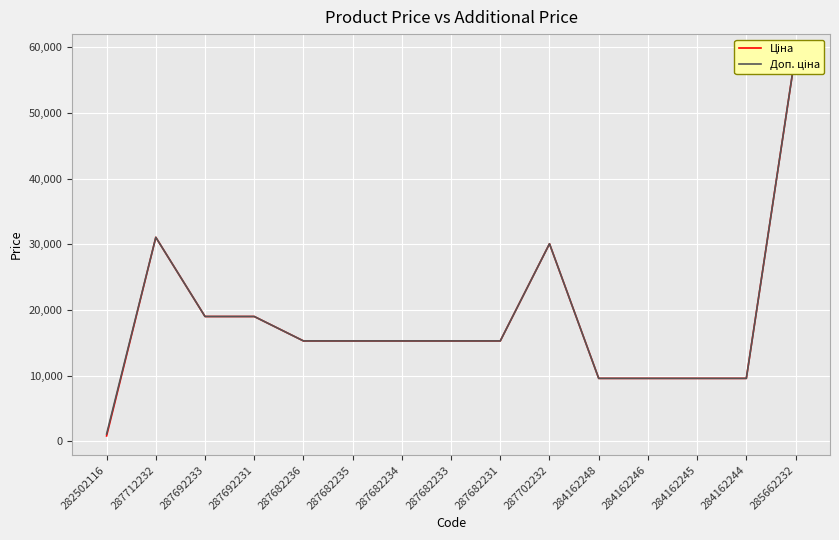

What position from the left is 287702232?

10